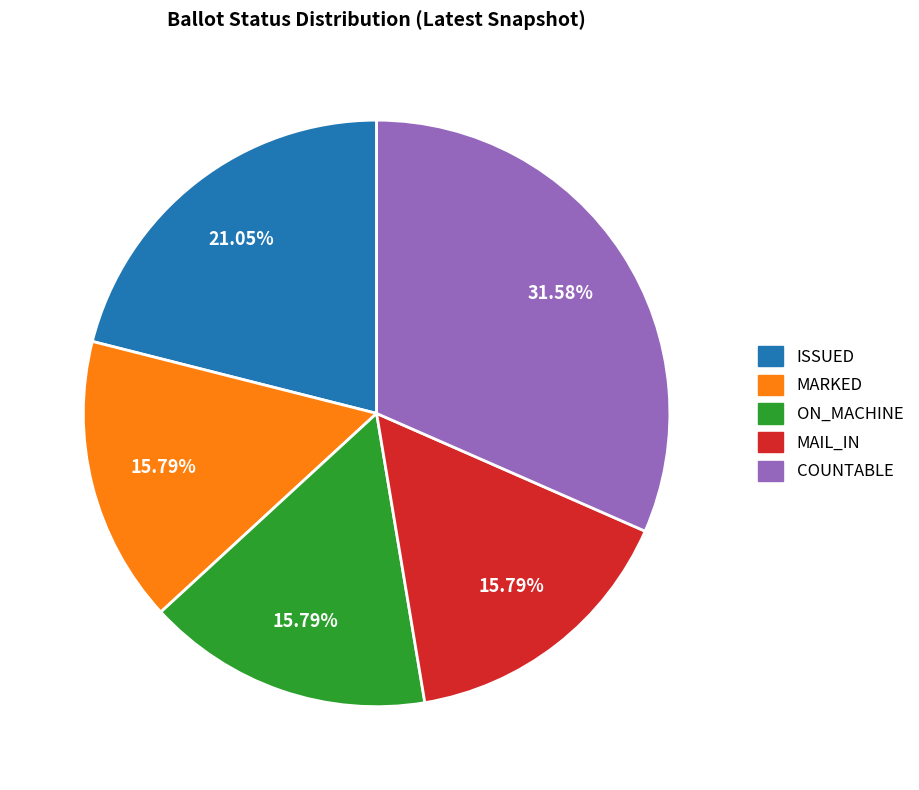

Is the sum of COUNTABLE and ON_MACHINE greater than half?

No